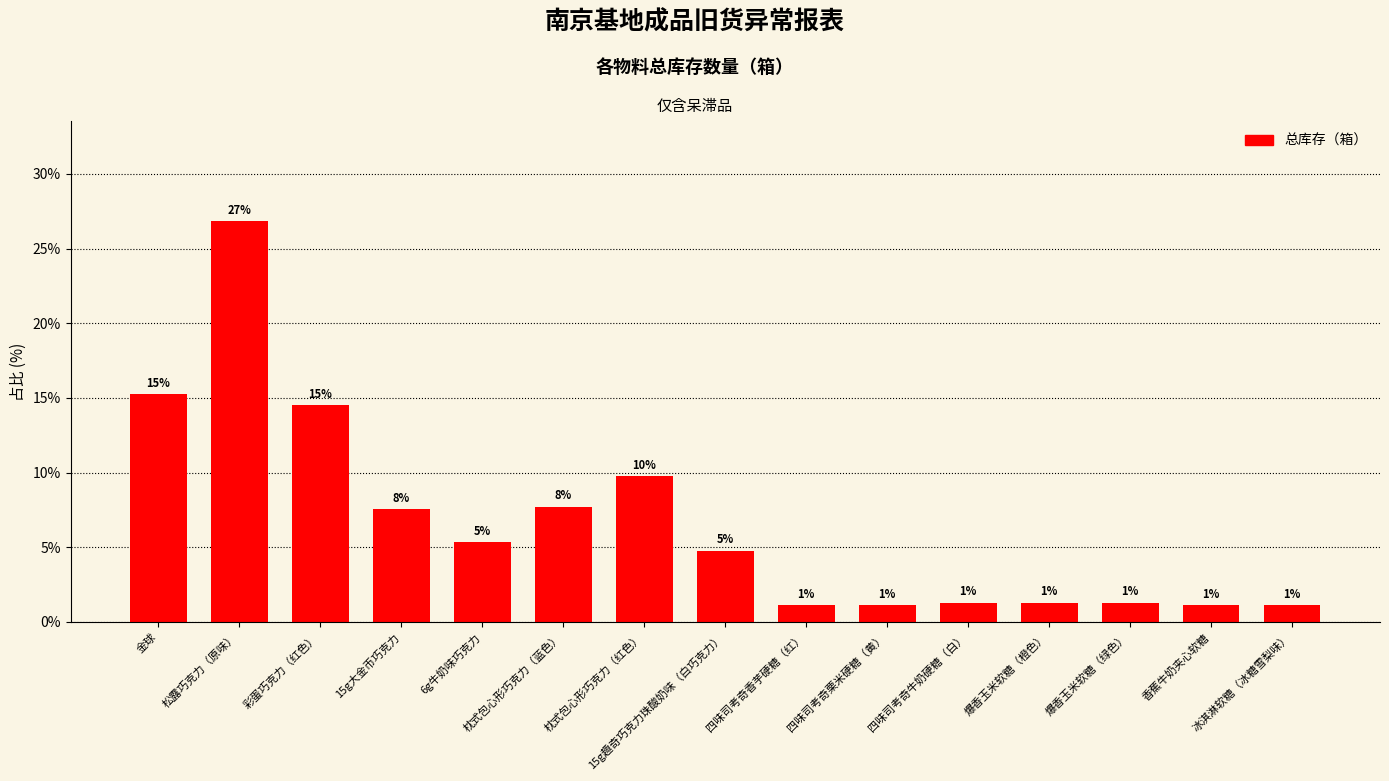

What is the maximum value shown in the chart?

26.8